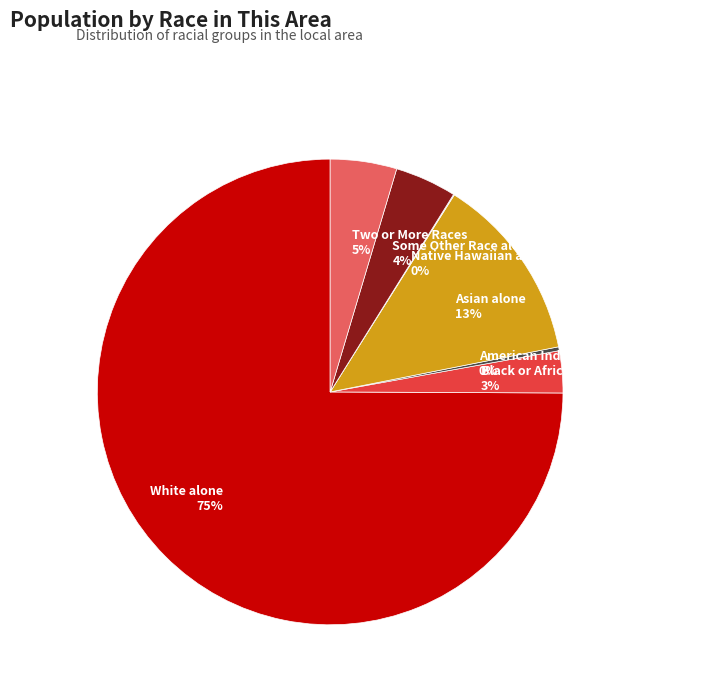

Is it true that Black or African American alone is 3% of the pie?

True